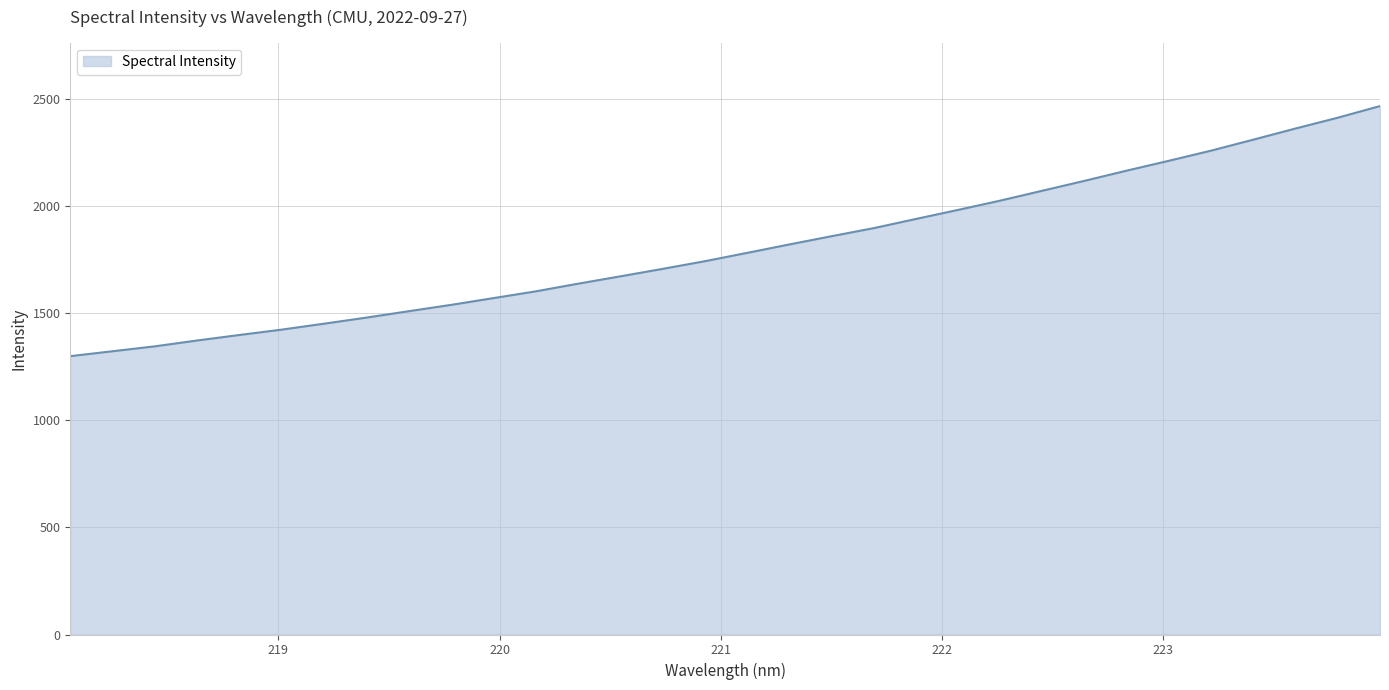

What is the maximum value shown in the chart?

2468.5